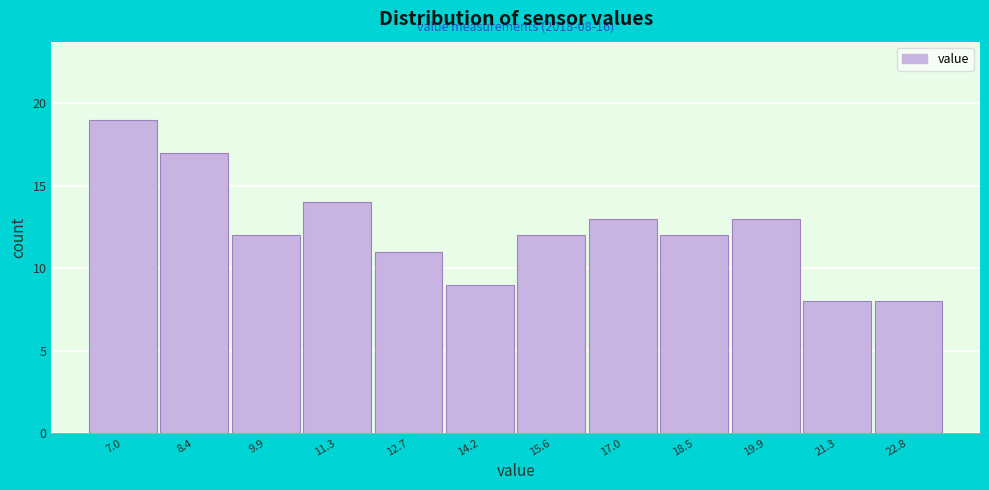

Reading left to right, transcribe all the data shown in this chart.

7.0=19	8.4=17	9.9=12	11.3=14	12.7=11	14.2=9	15.6=12	17.0=13	18.5=12	19.9=13	21.3=8	22.8=8